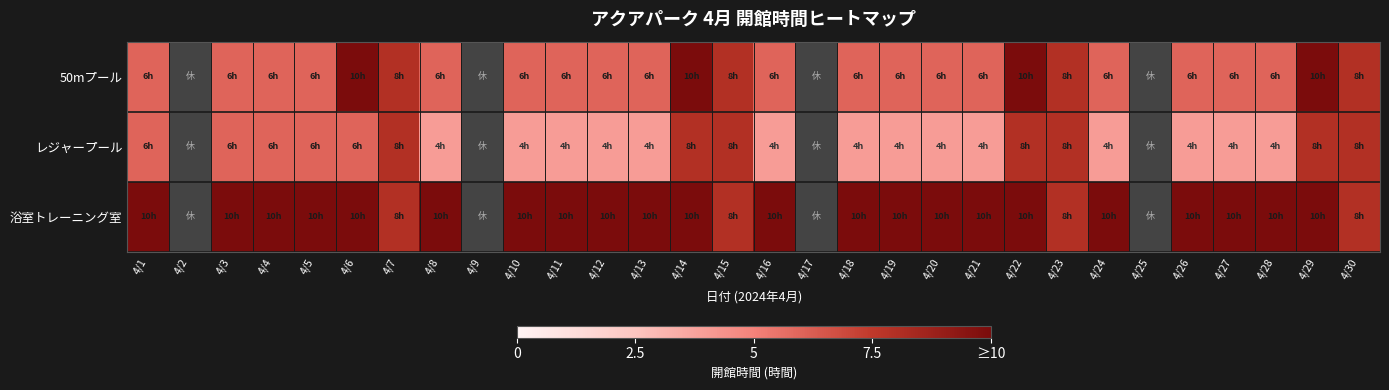

Is the value of 50mプール at 4/2 greater than the value of レジャープール at 4/8?

No